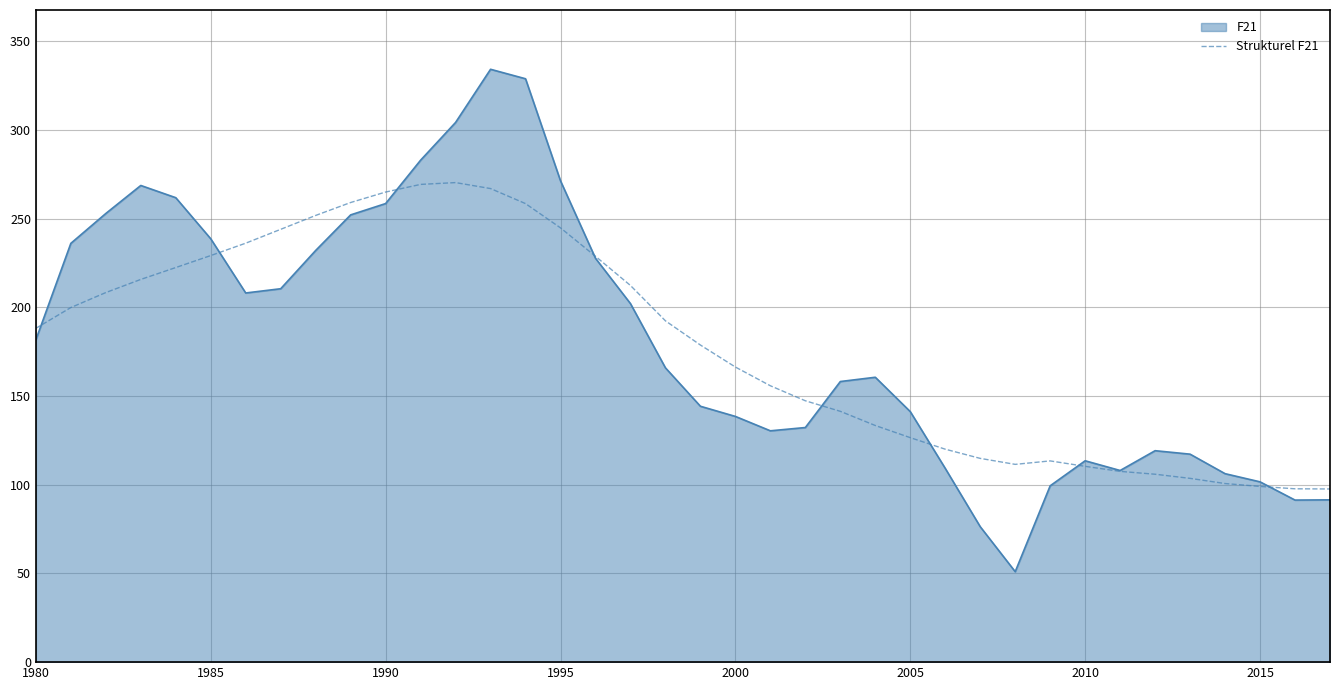

What is the lowest value of the F21 series?

51.0